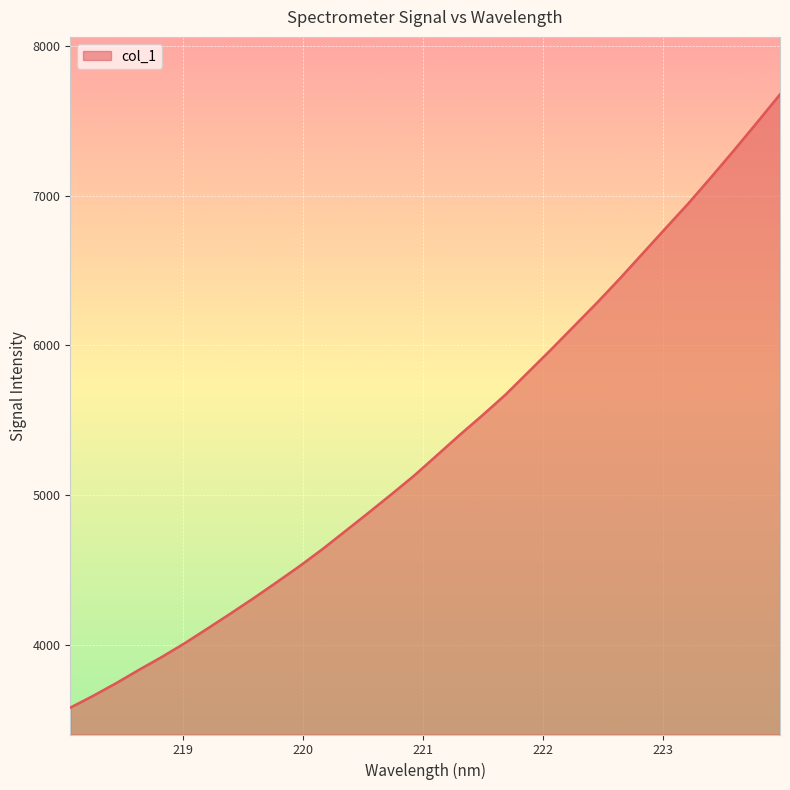

What is the sum of all values?

171236.9